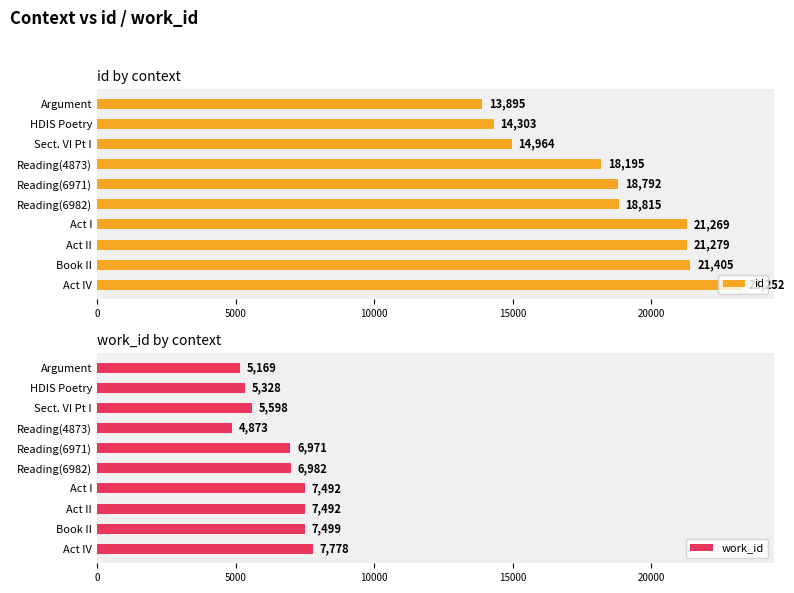

Rank the categories by id value from highest to lowest.

Act IV, Book II, Act II, Act I, Reading(6982), Reading(6971), Reading(4873), Sect. VI Pt I, HDIS Poetry, Argument